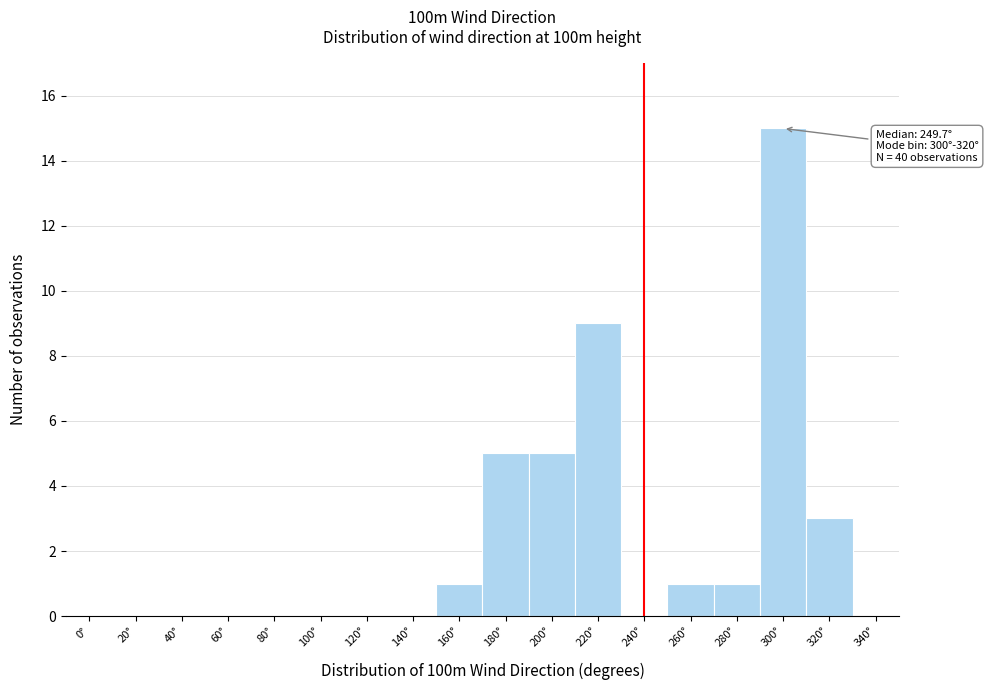

Reading left to right, transcribe all the data shown in this chart.

0°=0	20°=0	40°=0	60°=0	80°=0	100°=0	120°=0	140°=0	160°=1	180°=5	200°=5	220°=9	240°=0	260°=1	280°=1	300°=15	320°=3	340°=0